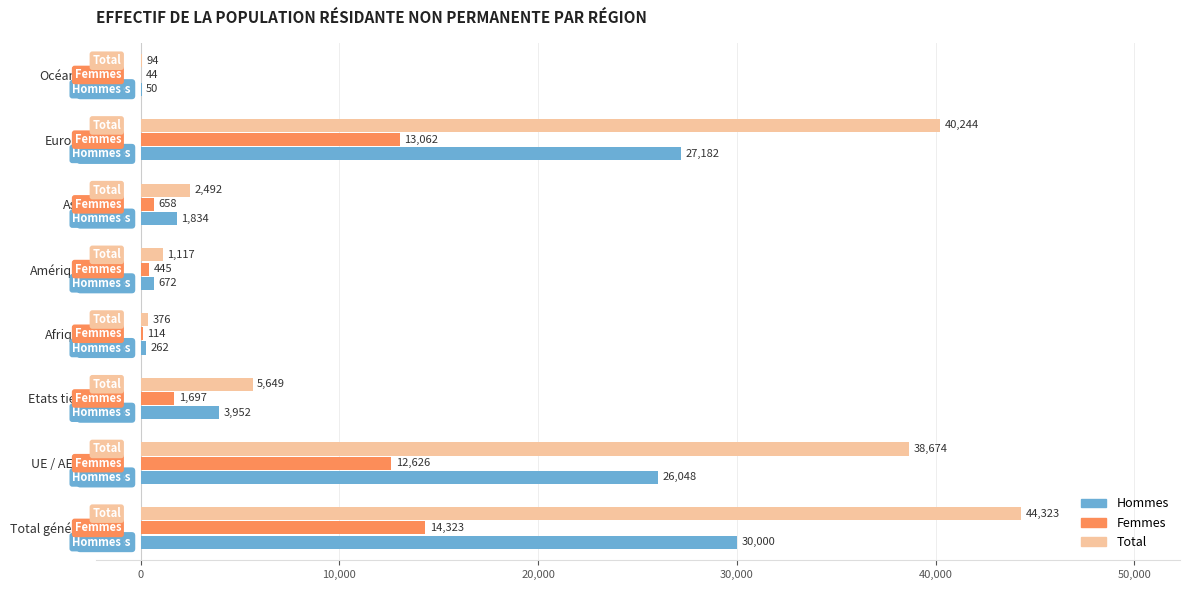

What is the sum of the Hommes values at Etats tiers and UE / AELE?

30000